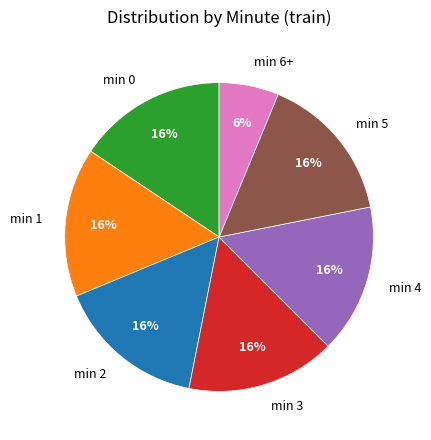

Is there a majority slice in this chart?

No